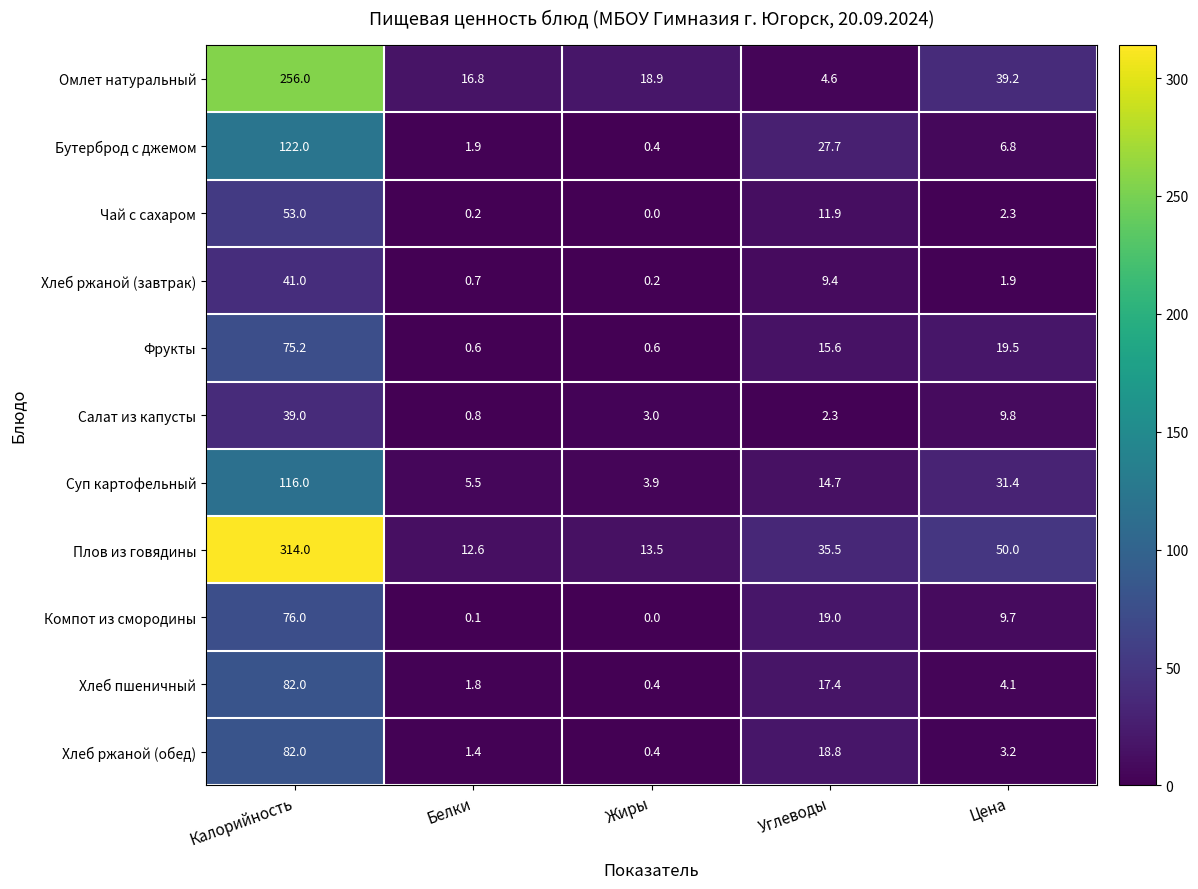

Rank the series at Белки from lowest to highest value.

Компот из смородины, Чай с сахаром, Фрукты, Хлеб ржаной (завтрак), Салат из капусты, Хлеб ржаной (обед), Хлеб пшеничный, Бутерброд с джемом, Суп картофельный, Плов из говядины, Омлет натуральный